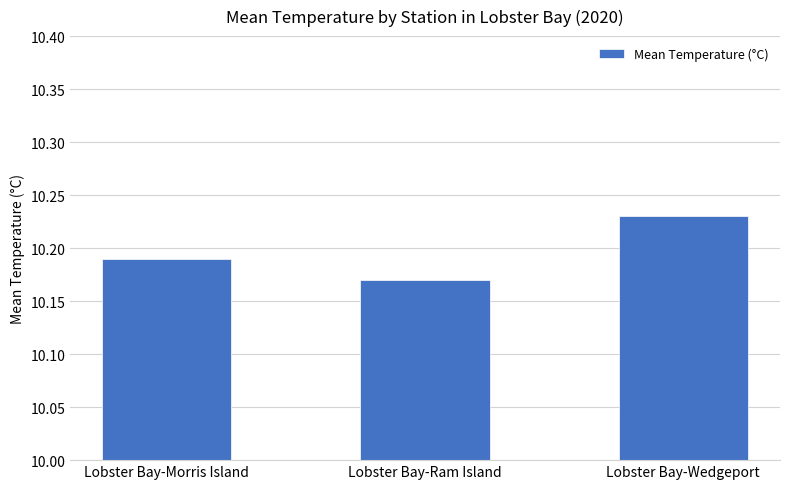

Which label corresponds to the smallest value in the chart?

Lobster Bay-Ram Island